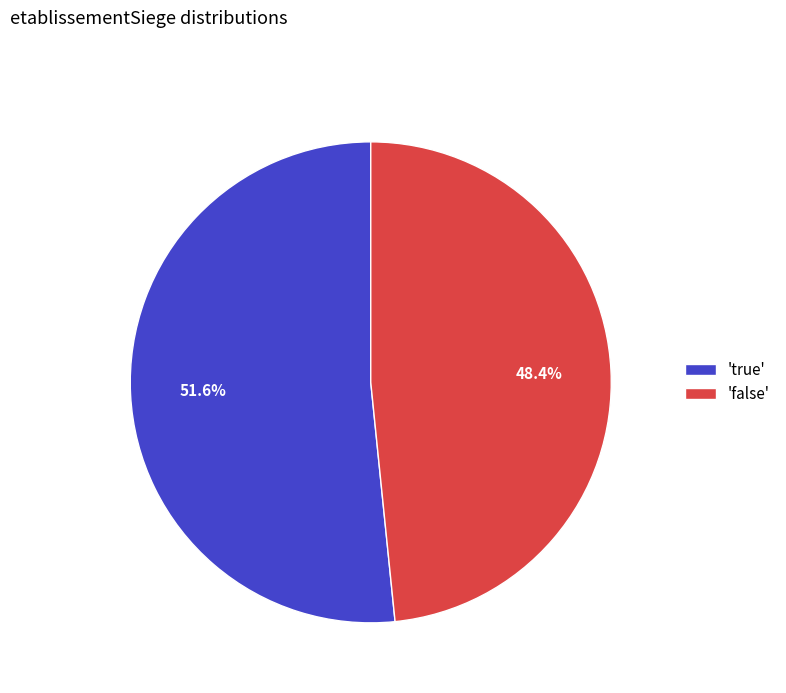

How many segments does this pie chart have?

2